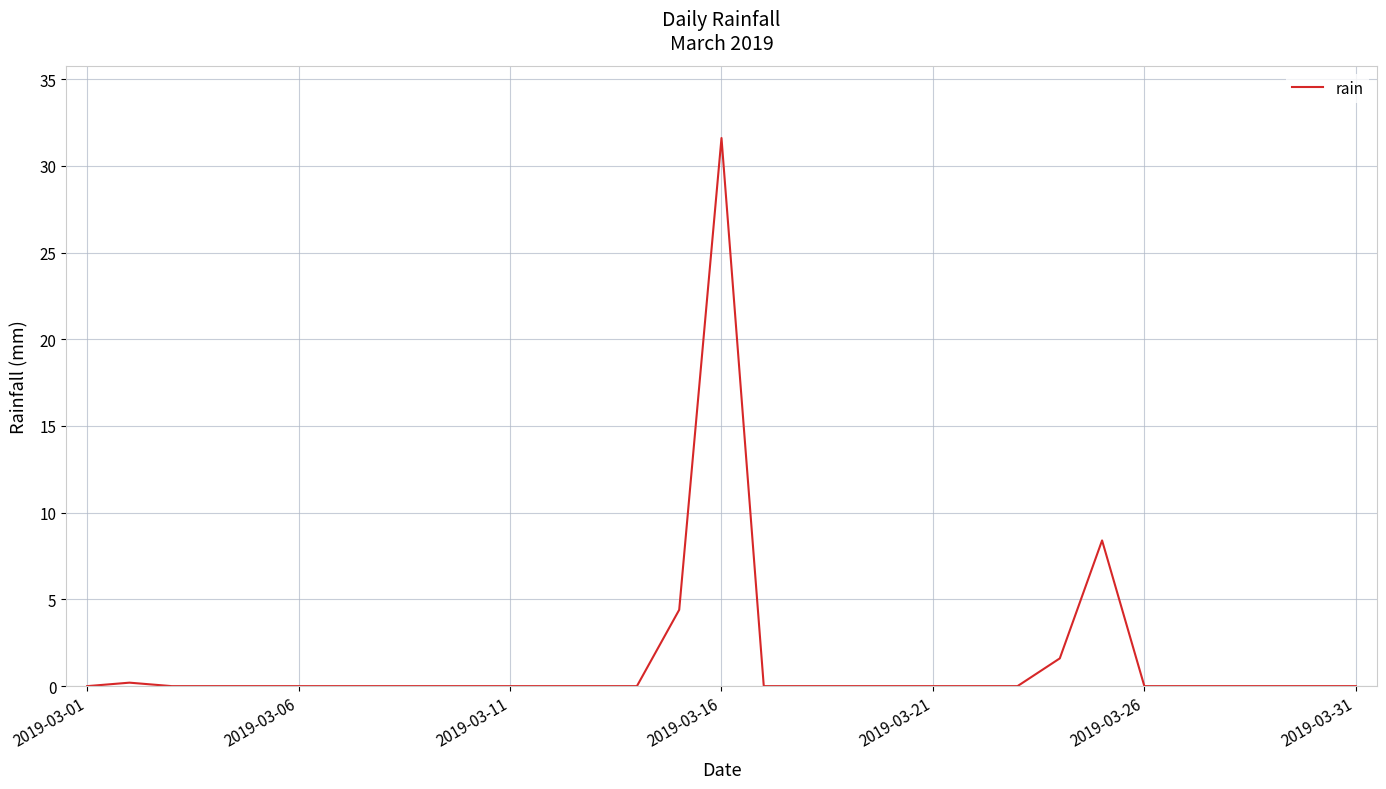

How many lines are shown in the chart?

1